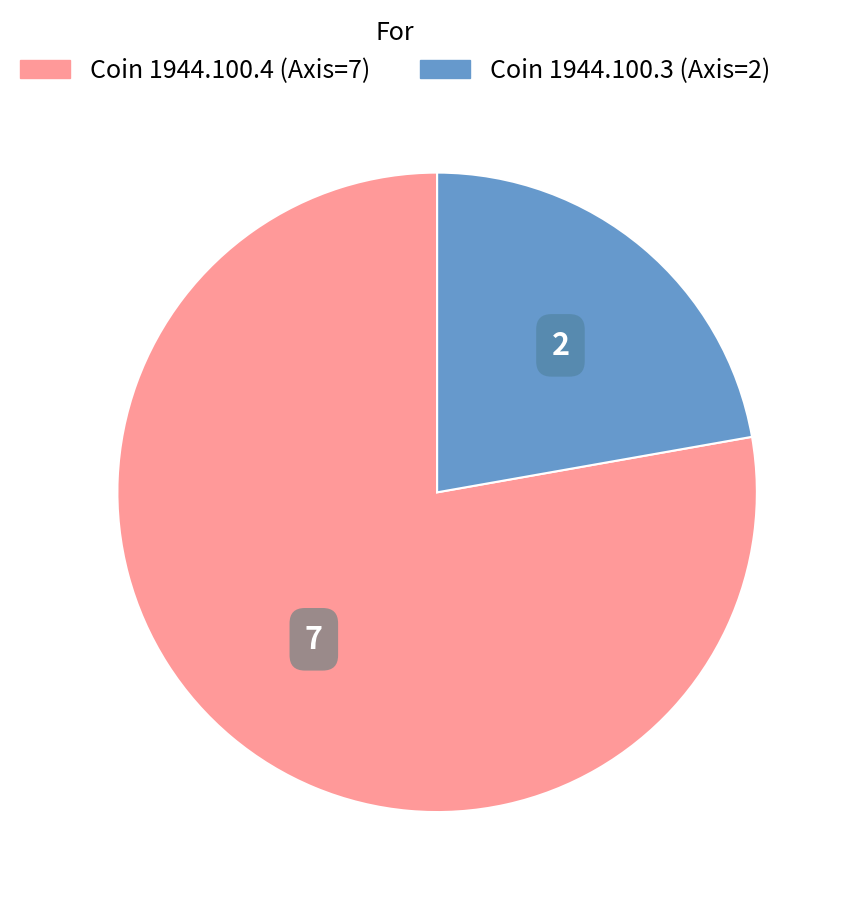

Which category has the smallest portion of the pie?

Coin 1944.100.3 (Axis=2)